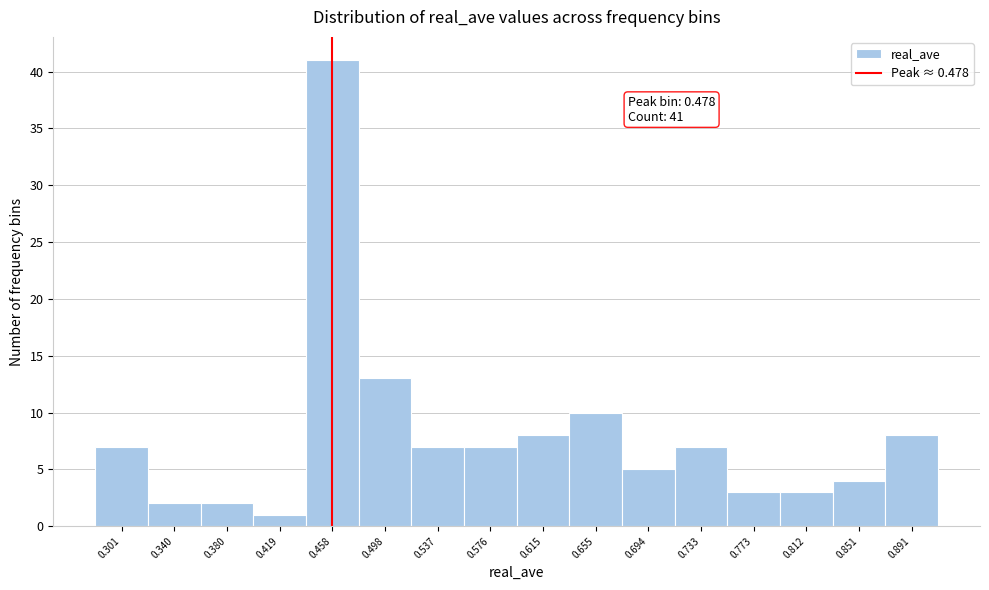

Reading left to right, what are all the values shown in this chart?

0.301=7	0.340=2	0.380=2	0.419=1	0.458=41	0.498=13	0.537=7	0.576=7	0.615=8	0.655=10	0.694=5	0.733=7	0.773=3	0.812=3	0.851=4	0.891=8